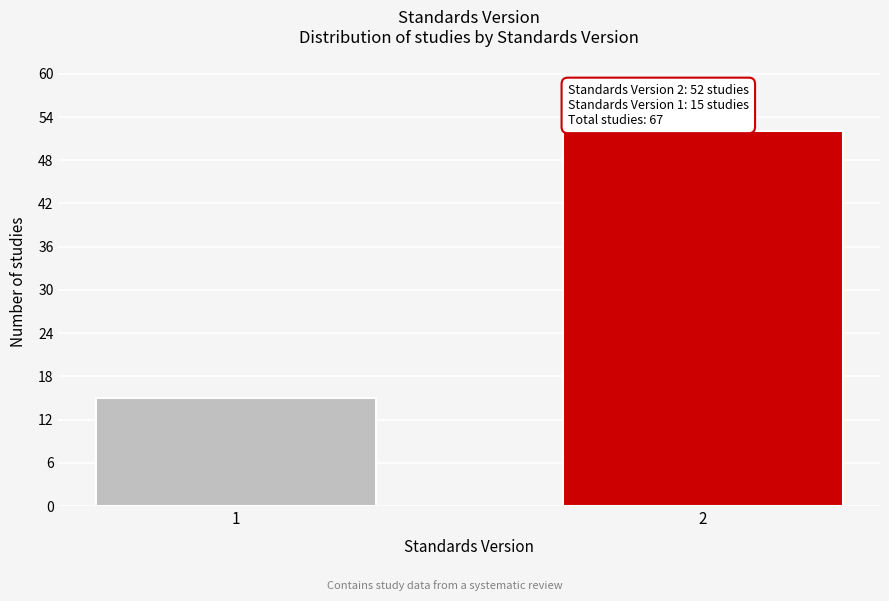

Reading left to right, what are all the values shown in this chart?

1=15	2=52